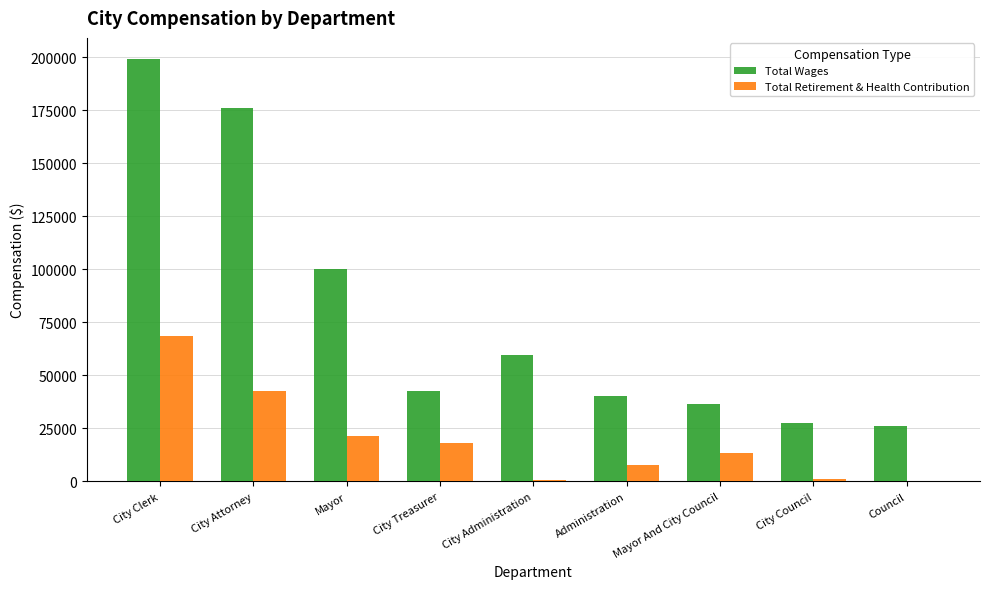

What is the highest value of the Total Retirement & Health Contribution series?

68560